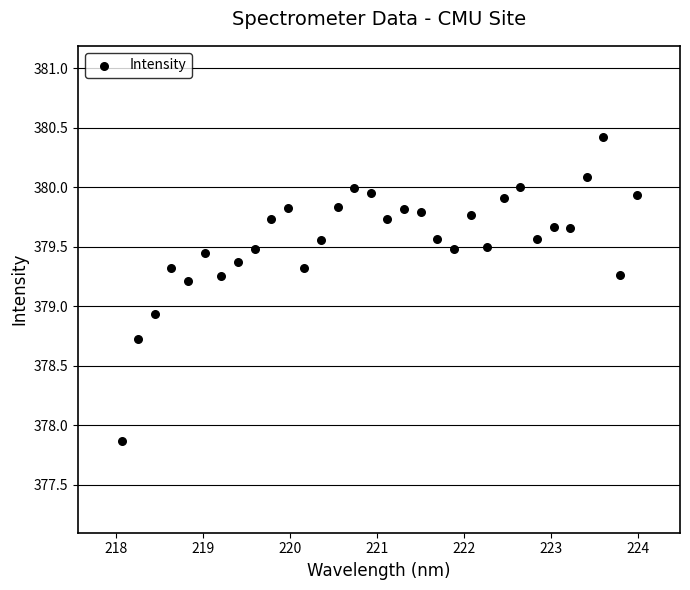

What Y value in the scatter plot is closest to 379?

378.9